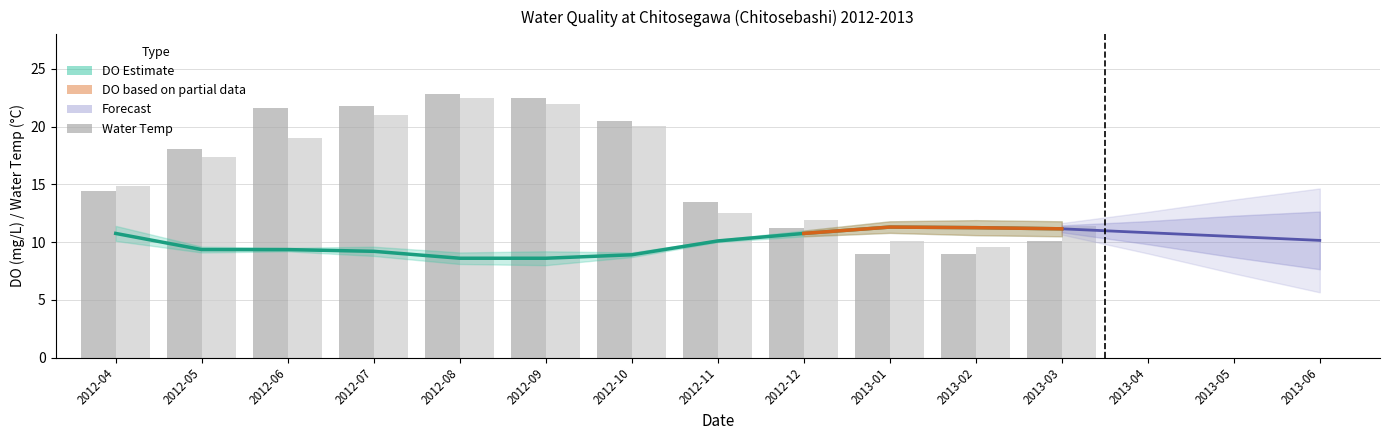

What is the total value across all series at 2012-08?

53.9